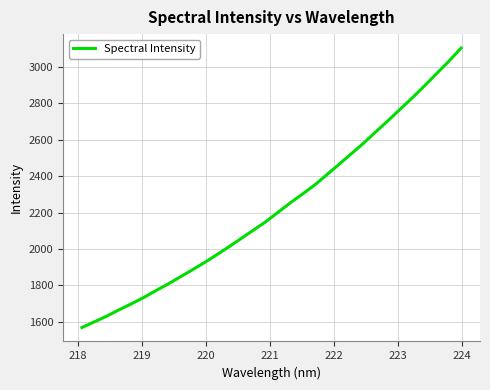

What is the smallest value displayed?

1568.2